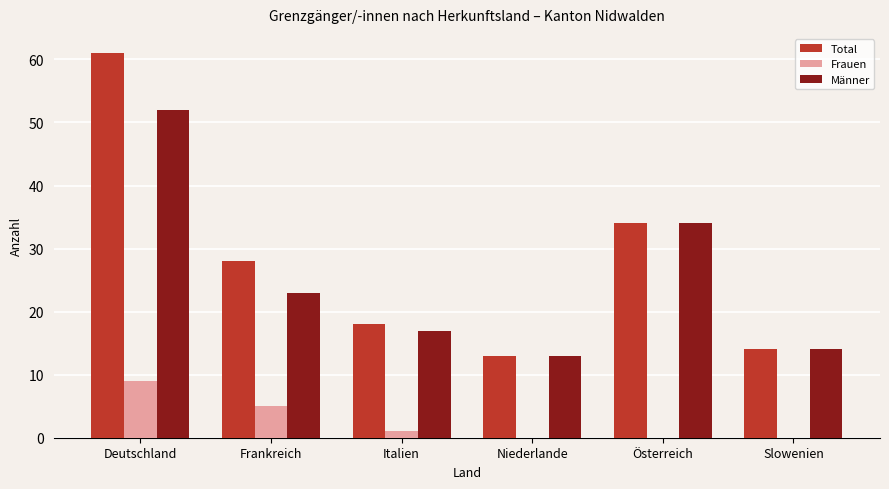

Reading left to right, list all the values displayed in this chart.

Total: 61	28	18	13	34	14
Frauen: 9	5	1	0	0	0
Männer: 52	23	17	13	34	14